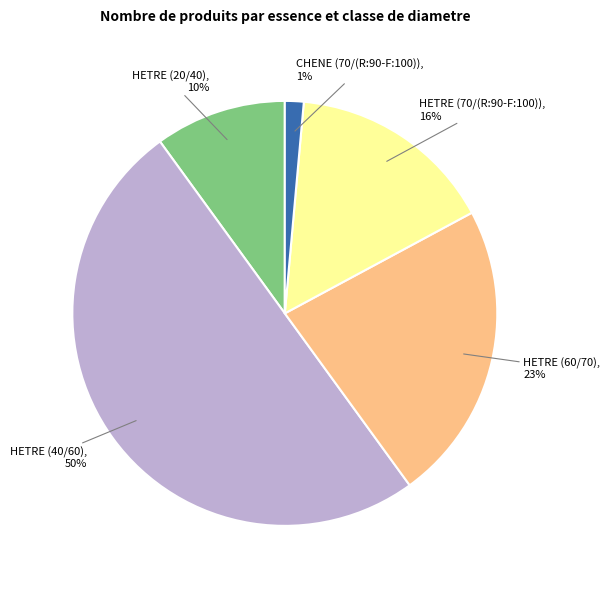

The HETRE (20/40) slice represents 17% of the pie. True or false?

False